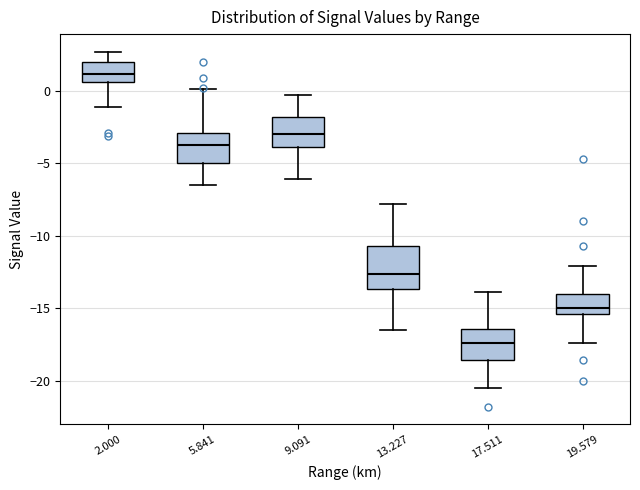

Reading left to right, read every box against the y-axis: the position of its median line, the range the box covers, and the ends of its whiskers. The values are not printed on the chart, so give them approximately, as read against the axis.

2.000: median 1.0, box 0.5 to 2.0, whiskers -1.0 to 2.5
5.841: median -3.5, box -5.0 to -3.0, whiskers -6.5 to 0.0
9.091: median -3.0, box -4.0 to -2.0, whiskers -6.0 to -0.5
13.227: median -12.5, box -13.5 to -10.5, whiskers -16.5 to -8.0
17.511: median -17.5, box -18.5 to -16.5, whiskers -20.5 to -14.0
19.579: median -15.0, box -15.5 to -14.0, whiskers -17.5 to -12.0